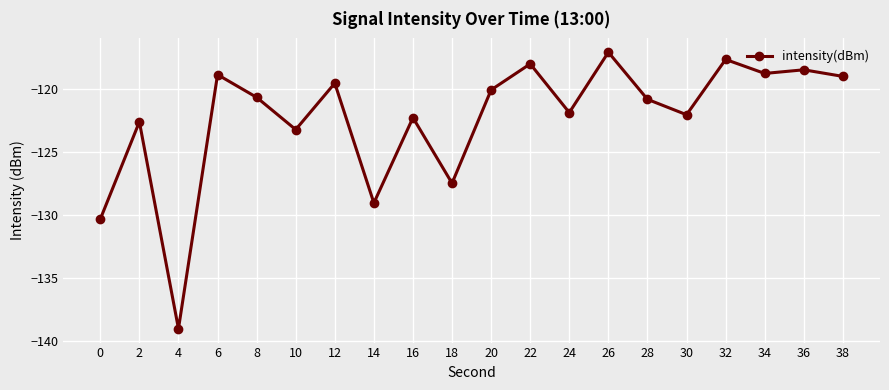

How many data points does each series have?

20